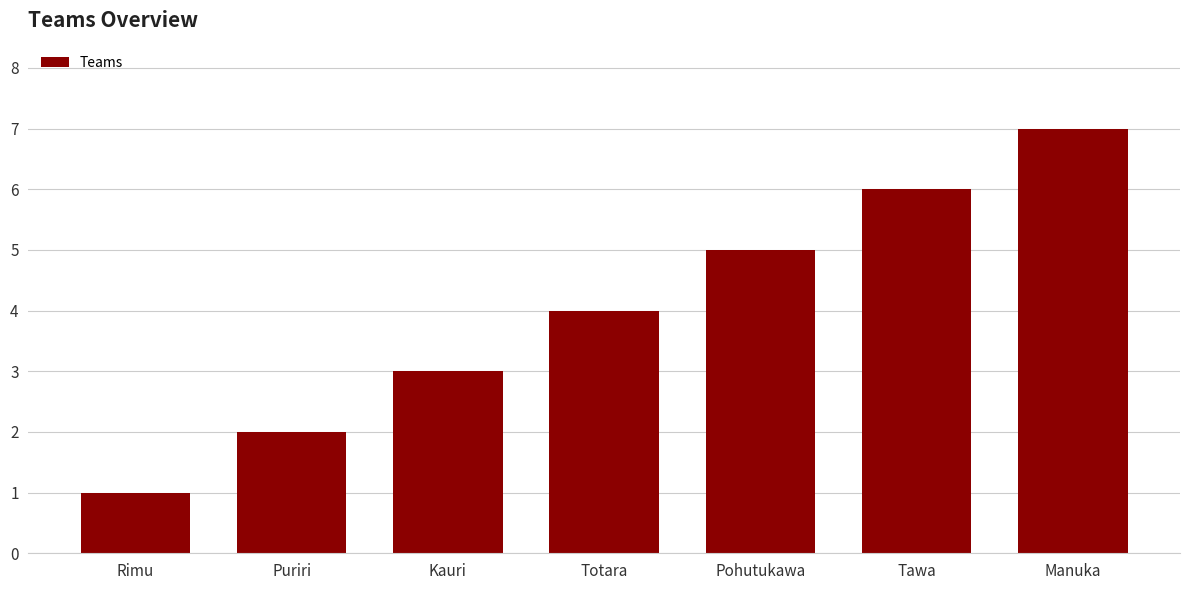

The chart shows a value of 7 at Totara. True or false?

False